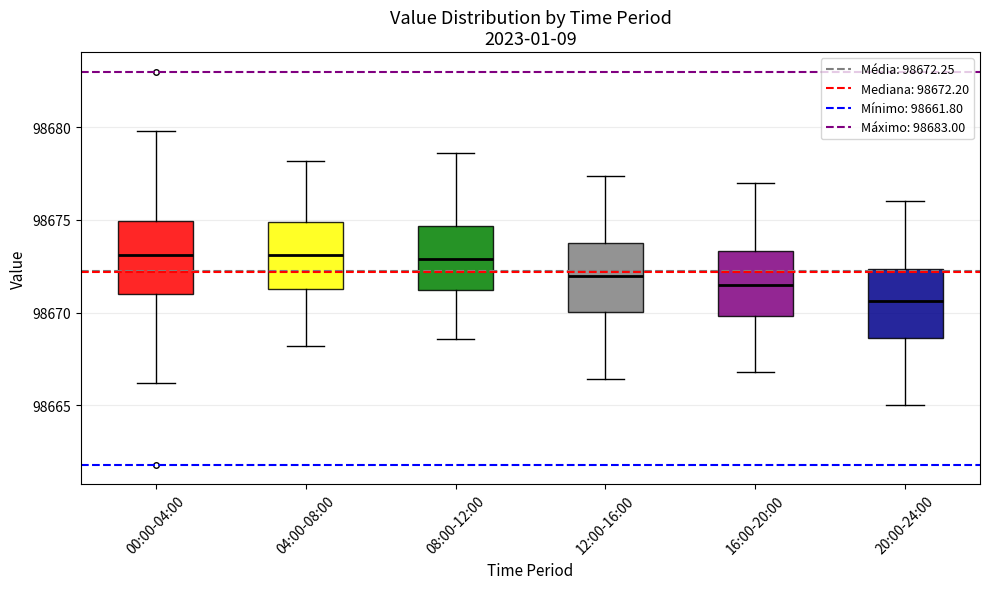

Reading left to right, read every box against the y-axis: the position of its median line, the range the box covers, and the ends of its whiskers. The values are not printed on the chart, so give them approximately, as read against the axis.

00:00-04:00: median 98673.0, box 98671.0 to 98675.0, whiskers 98666.0 to 98680.0
04:00-08:00: median 98673.0, box 98671.5 to 98675.0, whiskers 98668.0 to 98678.0
08:00-12:00: median 98673.0, box 98671.0 to 98674.5, whiskers 98668.5 to 98678.5
12:00-16:00: median 98672.0, box 98670.0 to 98674.0, whiskers 98666.5 to 98677.5
16:00-20:00: median 98671.5, box 98670.0 to 98673.5, whiskers 98667.0 to 98677.0
20:00-24:00: median 98670.5, box 98668.5 to 98672.5, whiskers 98665.0 to 98676.0